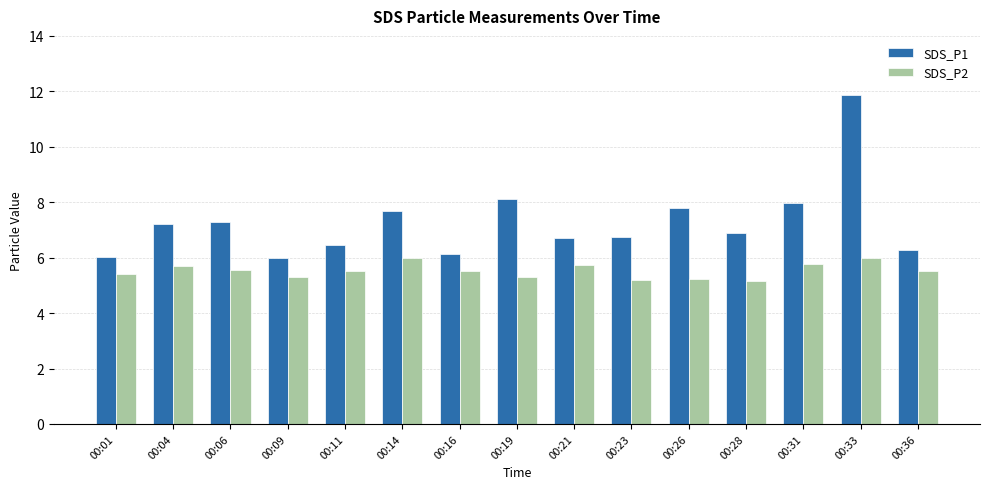

Is it true that SDS_P1 equals 7.7 at 00:14?

True